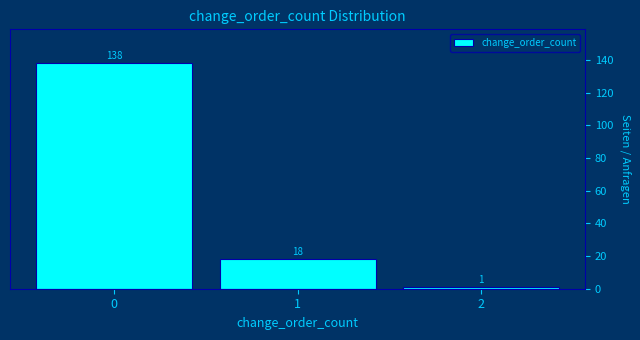

Reading right to left, what are all the values shown in this chart?

1	18	138